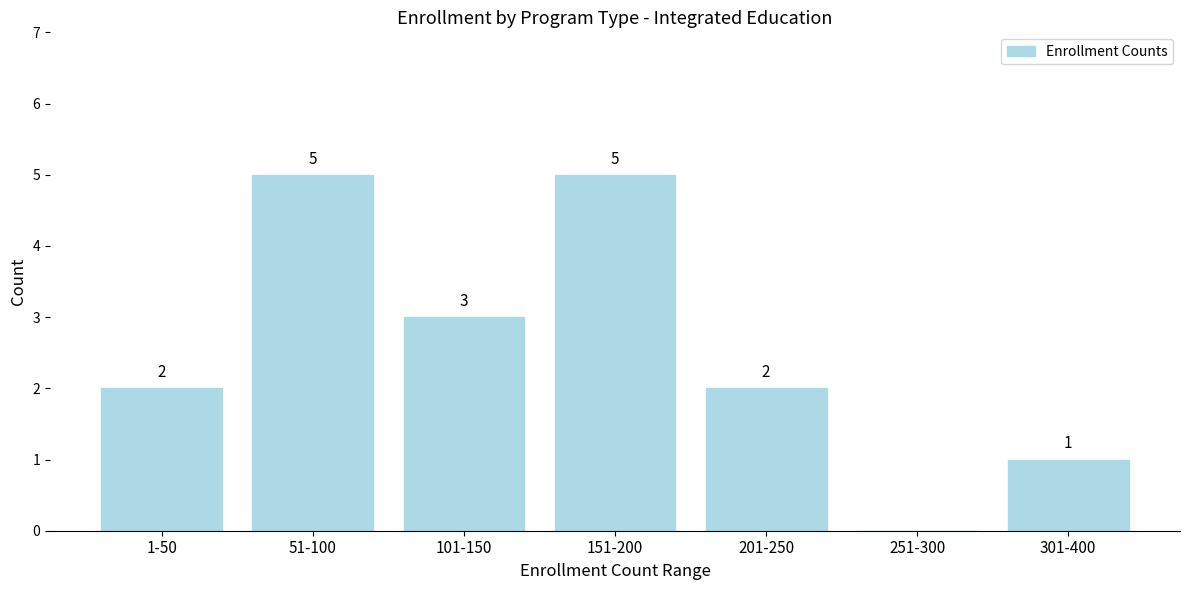

Reading left to right, what are all the values shown in this chart?

1-50=2	51-100=5	101-150=3	151-200=5	201-250=2	251-300=0	301-400=1